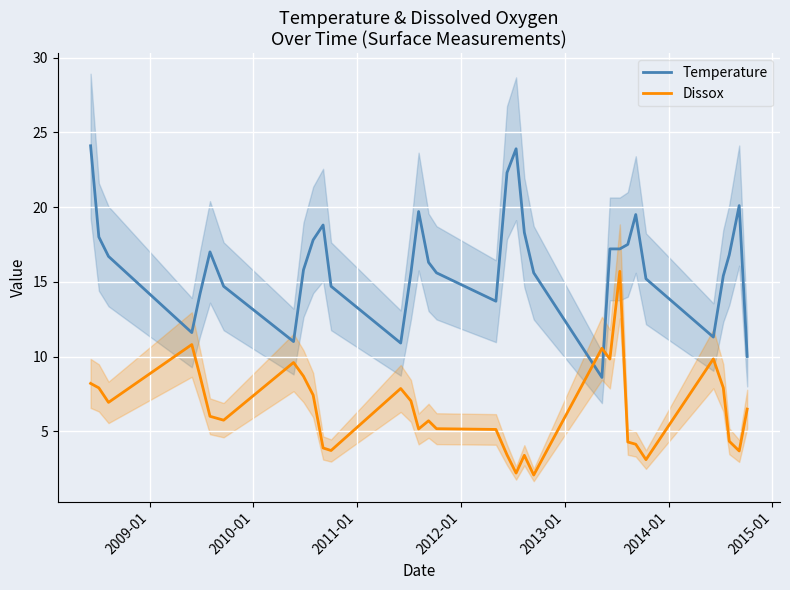

How many intersections are there between Dissox and Temperature?

2